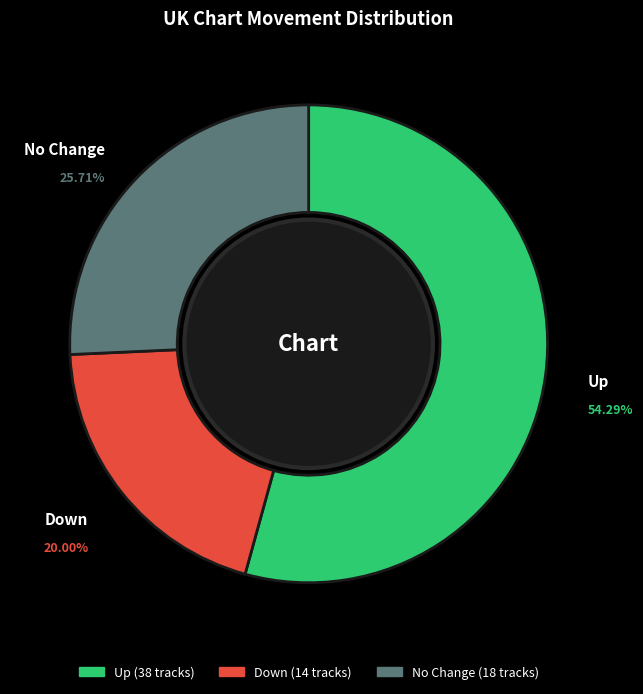

Is there any slice that represents more than half of the pie?

Yes